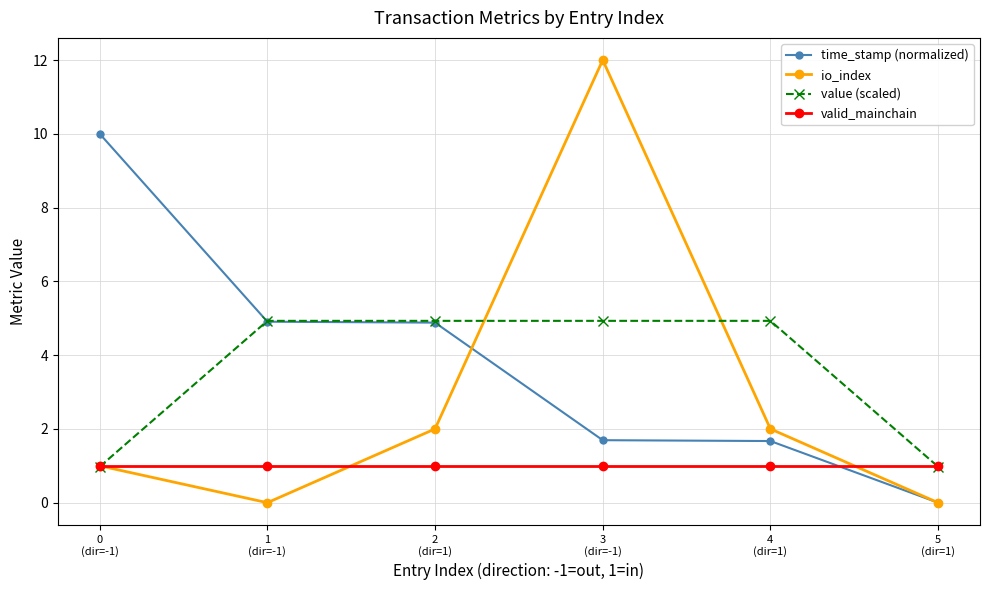

Which series changed the most between 0
(dir=-1) and 1
(dir=-1)?

time_stamp (normalized)